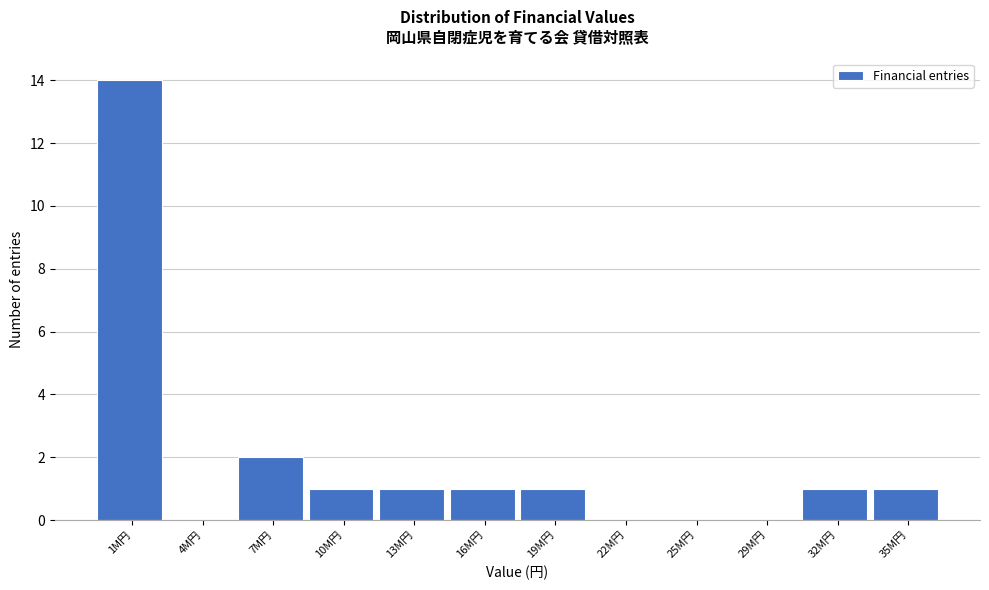

Reading left to right, list all the values displayed in this chart.

1M円=14	4M円=0	7M円=2	10M円=1	13M円=1	16M円=1	19M円=1	22M円=0	25M円=0	29M円=0	32M円=1	35M円=1